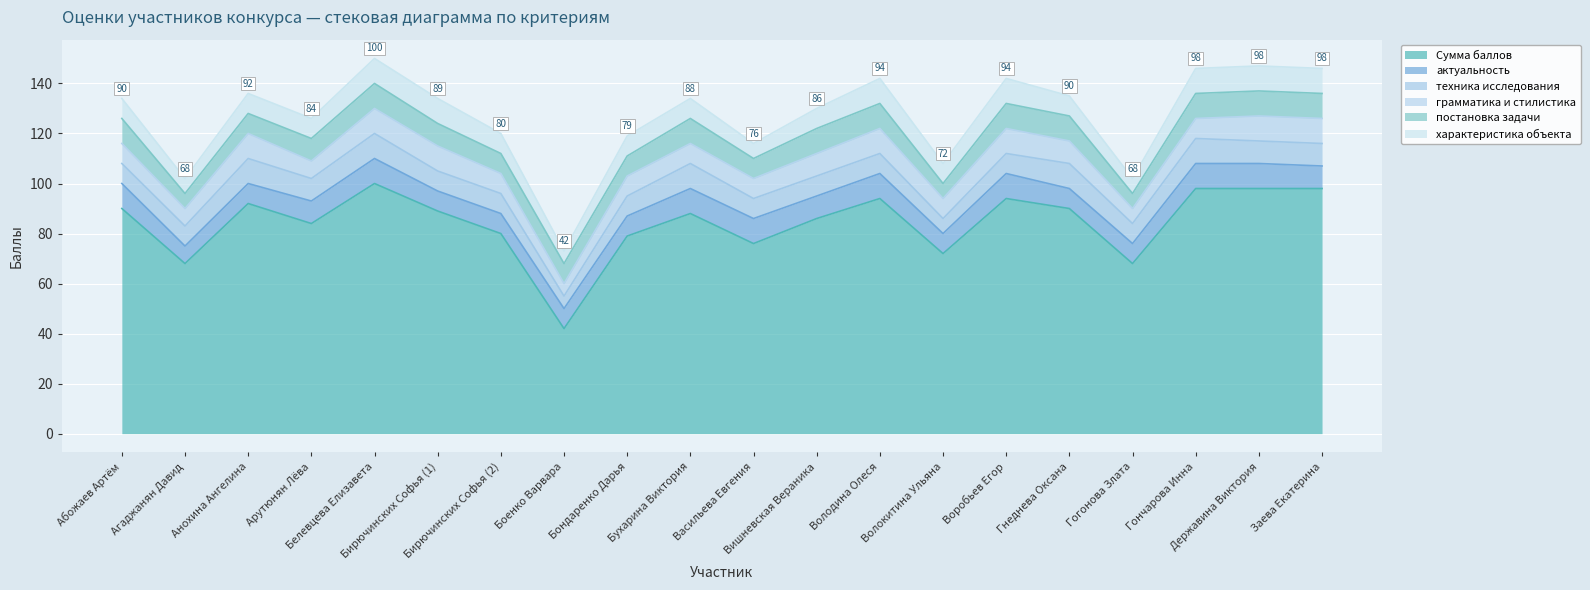

True or false: грамматика и стилистика has more than 1 points higher than both neighbors.

True